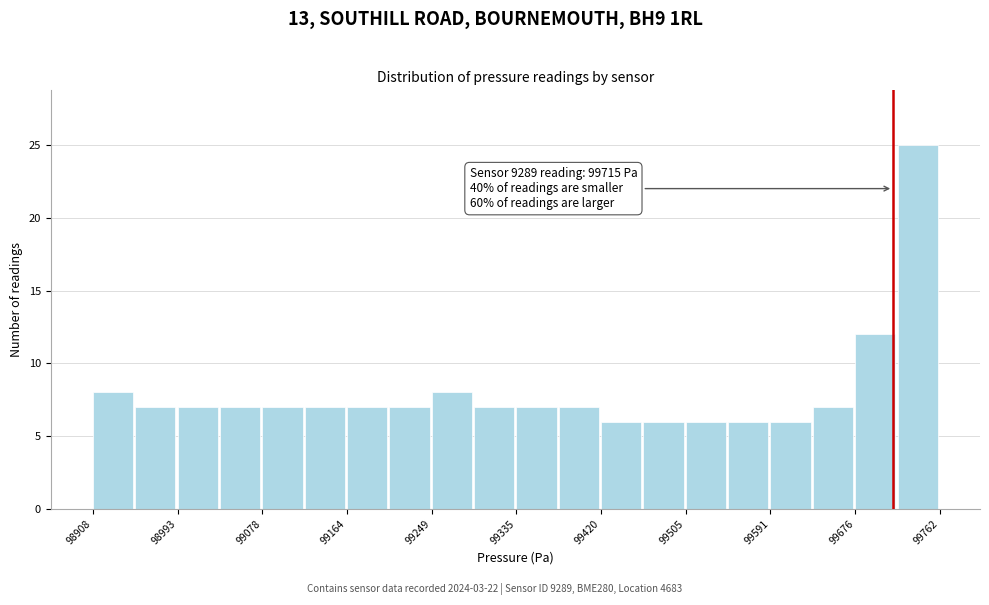

Over which range of the x-axis is the bar tallest?

99720 to 99760